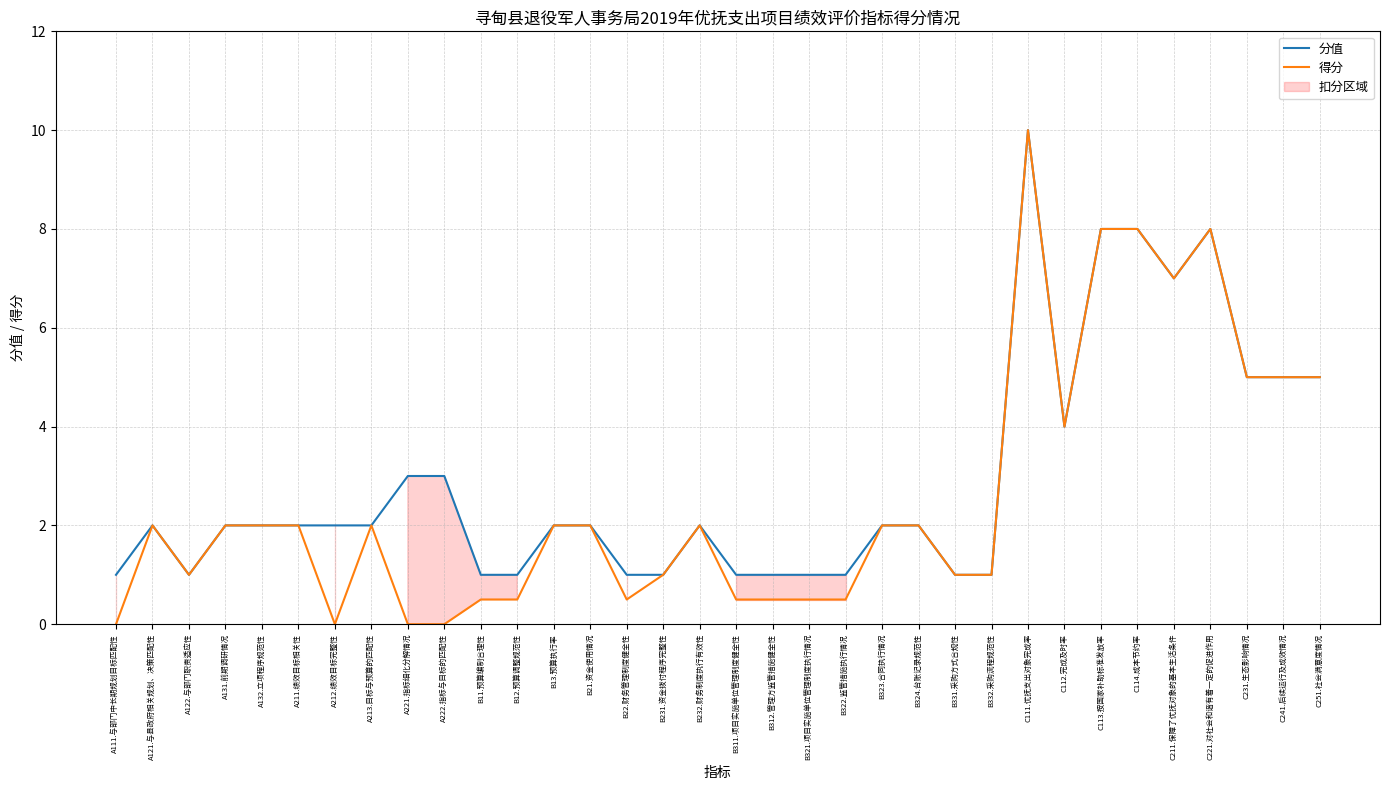

Rank the series by their average value, from highest to lowest.

分值, 得分